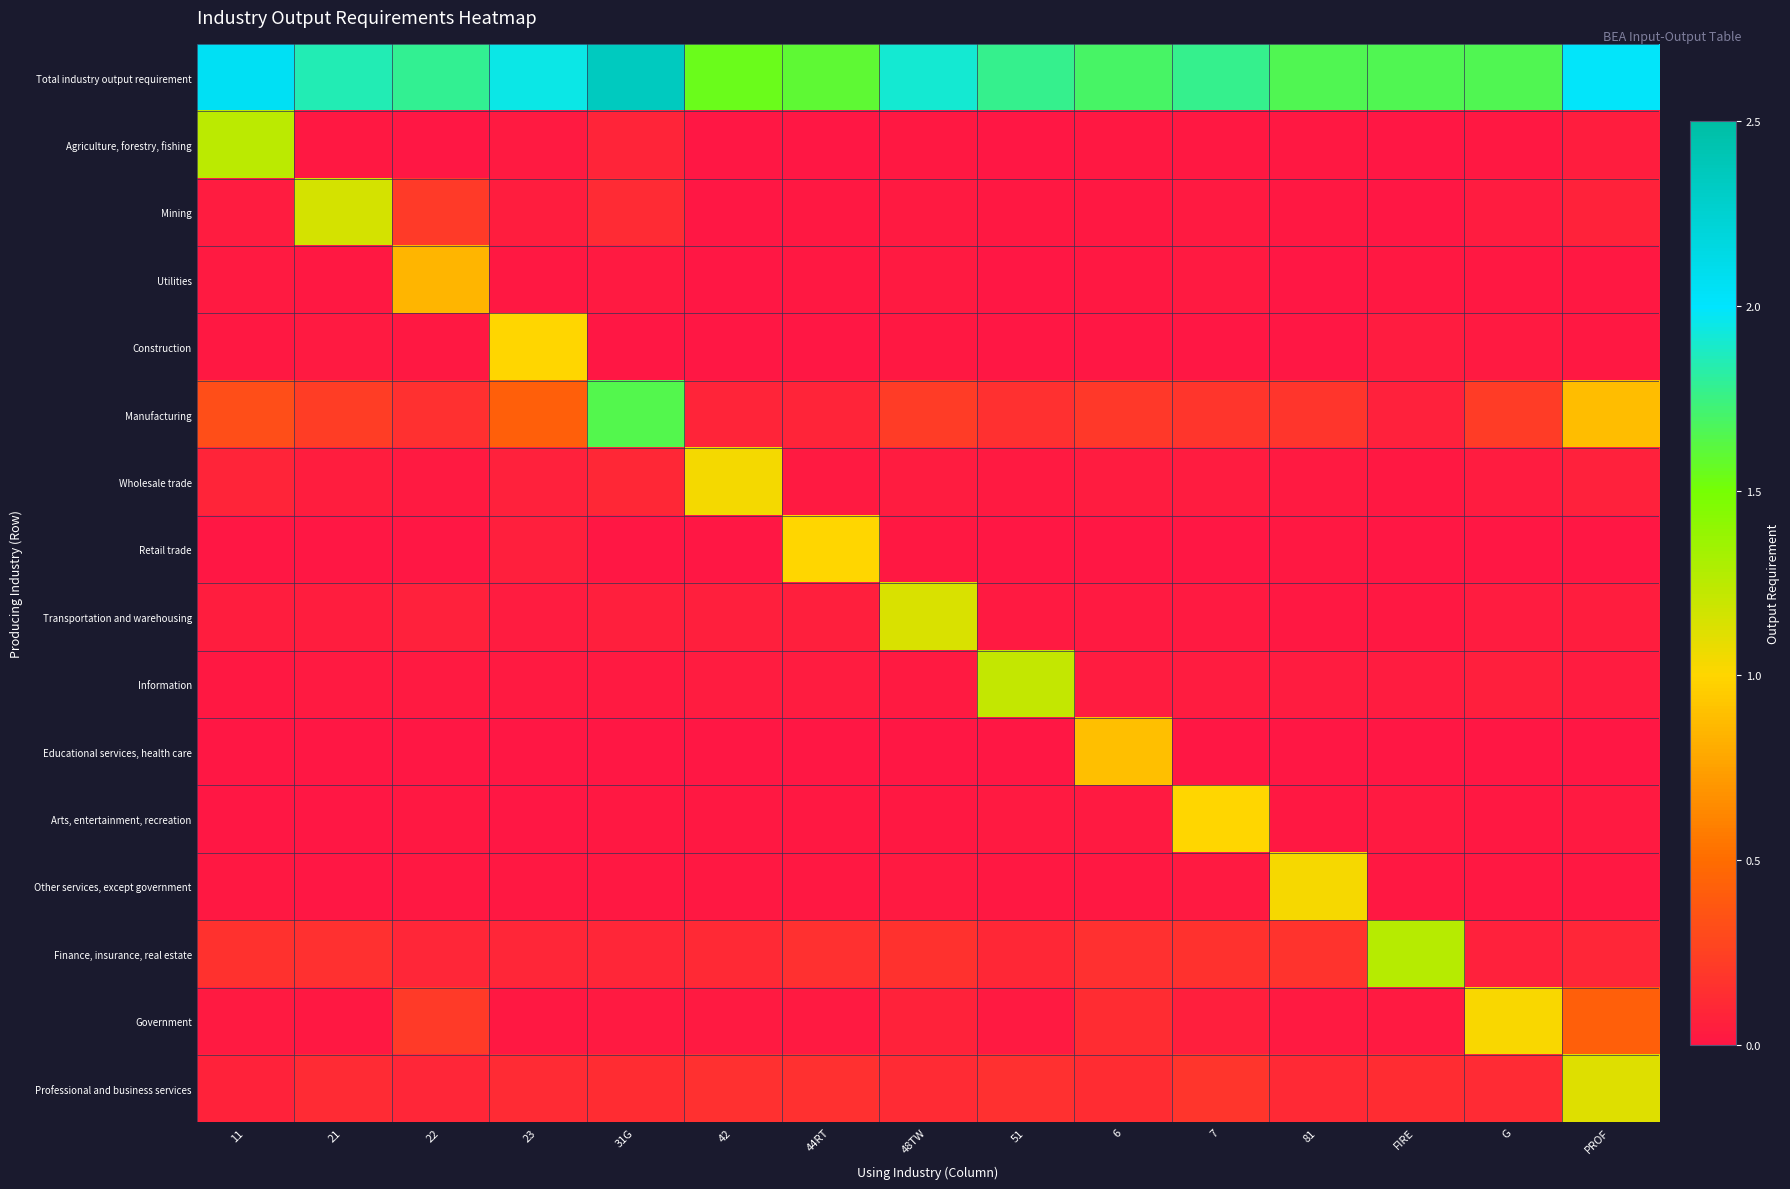

List the series in order of their peak value, lowest first.

Utilities, Educational services, health care, Retail trade, Arts, entertainment, recreation, Construction, Government, Other services, except government, Wholesale trade, Professional and business services, Transportation and warehousing, Mining, Information, Agriculture, forestry, fishing, Finance, insurance, real estate, Manufacturing, Total industry output requirement